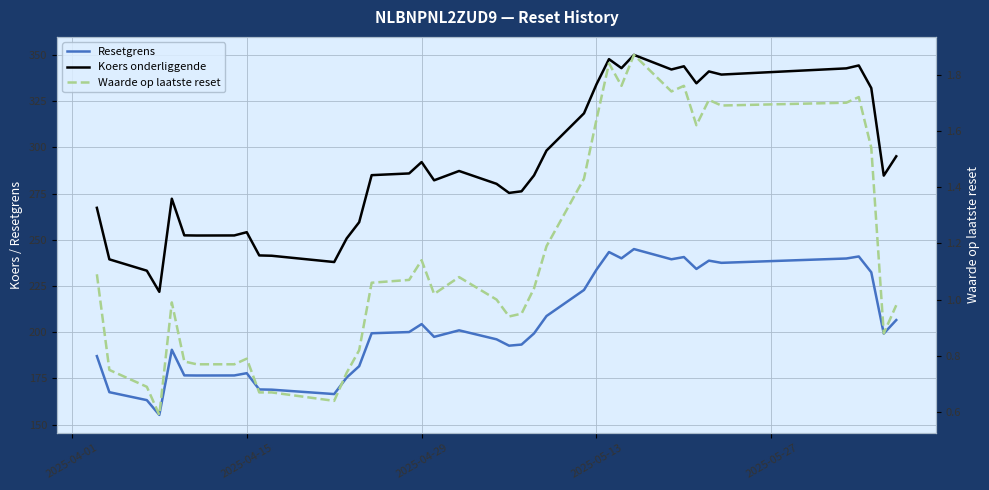

What is the difference between the maximum and minimum values in the Resetgrens series?

89.7